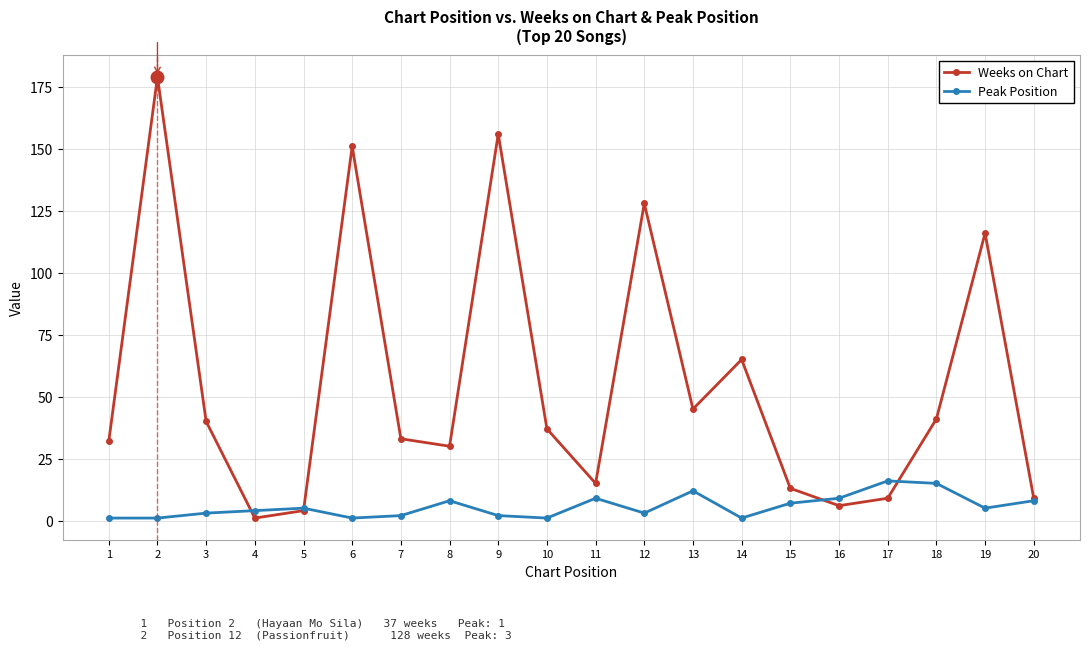

What is the total value across all series at 18?

56